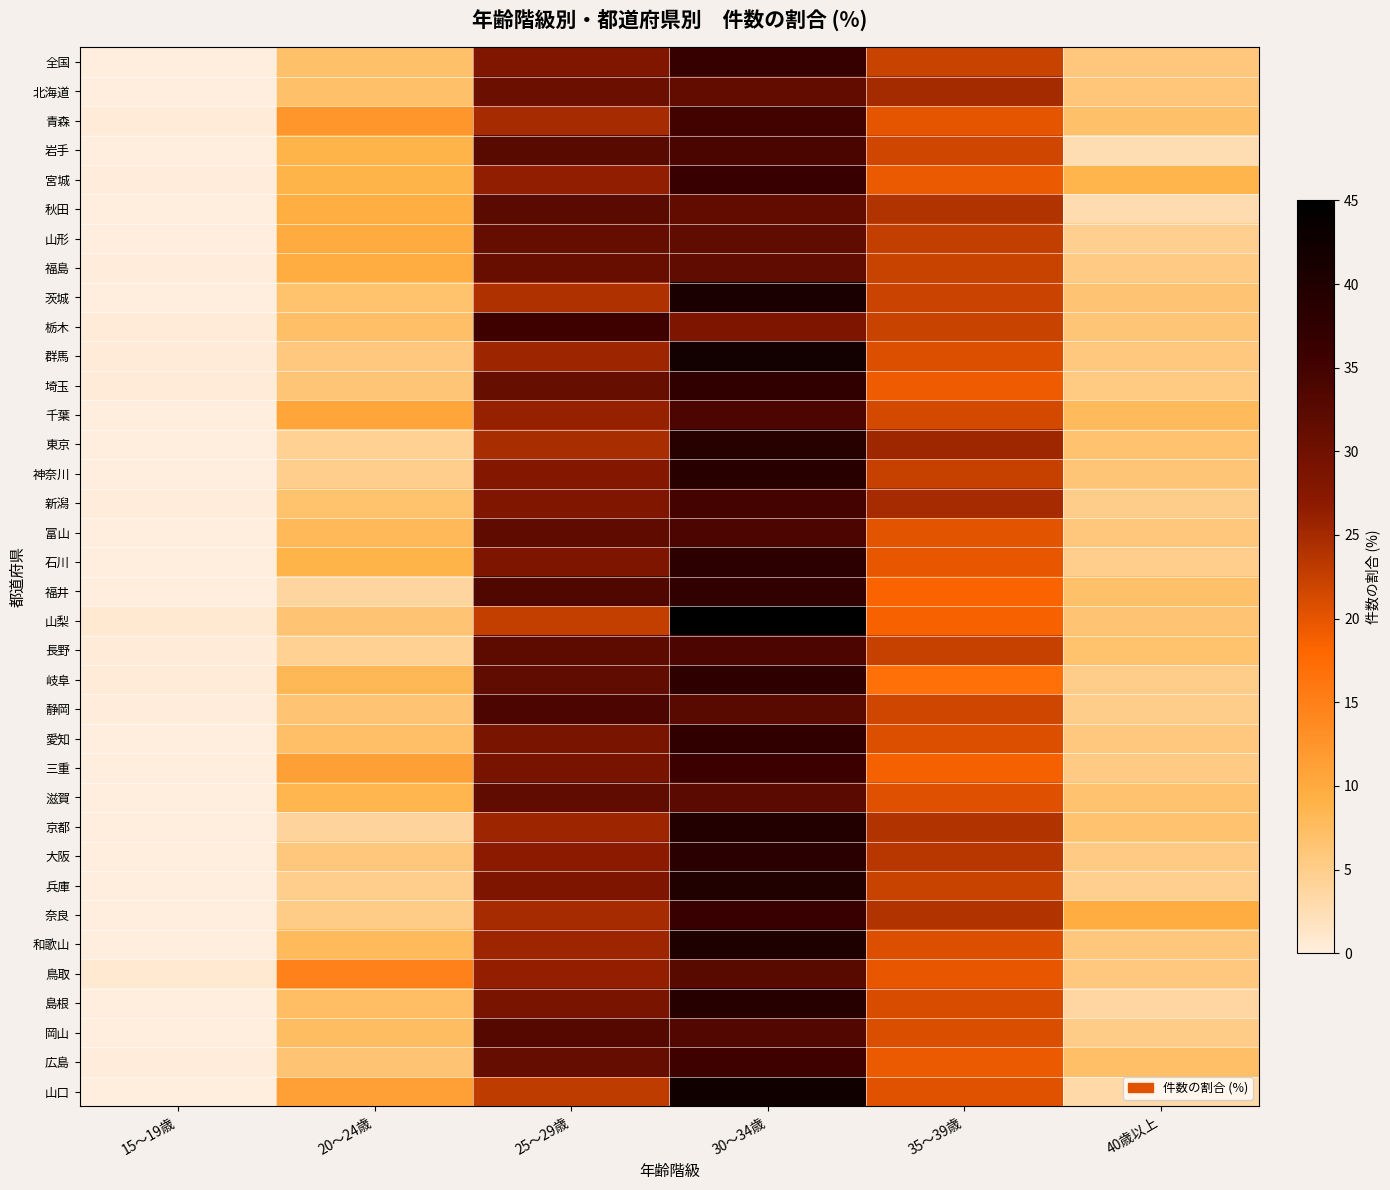

Reading right to left, what are all the values shown in this chart?

全国: 40歳以上=5.8	35～39歳=22.3	30～34歳=36.6	25～29歳=28.1	20～24歳=7.0	15～19歳=0.2
北海道: 40歳以上=6.1	35～39歳=25.0	30～34歳=31.5	25～29歳=30.4	20～24歳=6.9	15～19歳=0.0
青森: 40歳以上=7.0	35～39歳=19.9	30～34歳=35.3	25～29歳=24.9	20～24歳=12.4	15～19歳=0.5
岩手: 40歳以上=2.5	35～39歳=21.8	30～34歳=34.2	25～29歳=32.7	20～24歳=8.9	15～19歳=0.0
宮城: 40歳以上=8.6	35～39歳=19.3	30～34歳=36.3	25～29歳=26.5	20～24歳=8.9	15～19歳=0.3
秋田: 40歳以上=2.7	35～39歳=24.0	30～34歳=31.5	25～29歳=32.2	20～24歳=9.6	15～19歳=0.0
山形: 40歳以上=4.6	35～39歳=22.5	30～34歳=31.7	25～29歳=31.2	20～24歳=10.0	15～19歳=0.0
福島: 40歳以上=5.3	35～39歳=22.2	30～34歳=31.7	25～29歳=30.8	20～24歳=9.7	15～19歳=0.3
茨城: 40歳以上=6.4	35～39歳=22.0	30～34歳=40.8	25～29歳=24.1	20～24歳=6.7	15～19歳=0.0
栃木: 40歳以上=6.3	35～39歳=22.2	30～34歳=28.5	25～29歳=35.6	20～24歳=7.1	15～19歳=0.4
群馬: 40歳以上=5.7	35～39歳=20.6	30～34歳=42.0	25～29歳=25.6	20～24歳=5.7	15～19歳=0.4
埼玉: 40歳以上=5.6	35～39歳=19.3	30～34歳=37.5	25～29歳=31.1	20～24歳=6.2	15～19歳=0.4
千葉: 40歳以上=7.9	35～39歳=21.4	30～34歳=33.9	25～29歳=26.1	20～24歳=10.7	15～19歳=0.0
東京: 40歳以上=6.5	35～39歳=25.4	30～34歳=38.9	25～29歳=24.6	20～24歳=4.5	15～19歳=0.0
神奈川: 40歳以上=6.3	35～39歳=22.4	30～34歳=38.6	25～29歳=27.6	20～24歳=4.9	15～19歳=0.2
新潟: 40歳以上=5.0	35～39歳=24.9	30～34歳=34.9	25～29歳=28.1	20～24歳=6.8	15～19歳=0.3
富山: 40歳以上=5.9	35～39歳=20.2	30～34歳=34.0	25～29歳=31.9	20～24歳=8.0	15～19歳=0.0
石川: 40歳以上=4.9	35～39歳=19.8	30～34歳=38.1	25～29歳=28.3	20～24歳=8.9	15～19歳=0.0
福井: 40歳以上=7.0	35～39歳=18.4	30～34歳=37.3	25～29歳=33.5	20～24歳=3.8	15～19歳=0.0
山梨: 40歳以上=6.5	35～39歳=18.5	30～34歳=45.2	25～29歳=22.6	20～24歳=6.5	15～19歳=0.8
長野: 40歳以上=6.7	35～39歳=22.4	30～34歳=34.0	25～29歳=32.1	20～24歳=4.5	15～19歳=0.4
岐阜: 40歳以上=5.1	35～39歳=16.8	30～34歳=37.9	25～29歳=31.6	20～24歳=8.2	15～19歳=0.4
静岡: 40歳以上=5.1	35～39歳=21.7	30～34歳=32.6	25～29歳=34.0	20～24歳=6.4	15～19歳=0.3
愛知: 40歳以上=5.7	35～39歳=20.6	30～34歳=37.5	25～29歳=28.9	20～24歳=7.1	15～19歳=0.1
三重: 40歳以上=5.4	35～39歳=18.8	30～34歳=35.7	25～29歳=29.0	20～24歳=11.2	15～19歳=0.0
滋賀: 40歳以上=6.6	35～39歳=20.5	30～34歳=32.5	25～29歳=31.8	20～24歳=8.6	15～19歳=0.0
京都: 40歳以上=6.7	35～39歳=24.0	30～34歳=39.7	25～29歳=25.7	20～24歳=4.0	15～19歳=0.0
大阪: 40歳以上=5.4	35～39歳=23.5	30～34歳=38.2	25～29歳=27.0	20～24歳=5.8	15～19歳=0.1
兵庫: 40歳以上=4.6	35～39歳=22.2	30～34歳=39.9	25～29歳=28.4	20～24歳=4.8	15～19歳=0.1
奈良: 40歳以上=9.8	35～39歳=24.1	30～34歳=36.1	25～29歳=24.8	20～24歳=5.3	15～19歳=0.0
和歌山: 40歳以上=5.9	35～39歳=20.6	30～34歳=40.2	25～29歳=25.5	20～24歳=7.8	15～19歳=0.0
鳥取: 40歳以上=5.7	35～39歳=19.9	30～34歳=32.6	25～29歳=26.2	20～24歳=14.9	15～19歳=0.7
島根: 40歳以上=3.6	35～39歳=21.1	30～34歳=39.2	25～29歳=28.9	20～24歳=7.2	15～19歳=0.0
岡山: 40歳以上=5.3	35～39歳=20.8	30～34歳=33.3	25～29歳=33.1	20～24歳=7.5	15～19歳=0.0
広島: 40歳以上=7.1	35～39歳=19.5	30～34歳=35.6	25～29歳=31.2	20～24歳=6.4	15～19歳=0.2
山口: 40歳以上=3.3	35～39歳=20.3	30～34歳=42.5	25～29歳=22.9	20～24歳=11.1	15～19歳=0.0